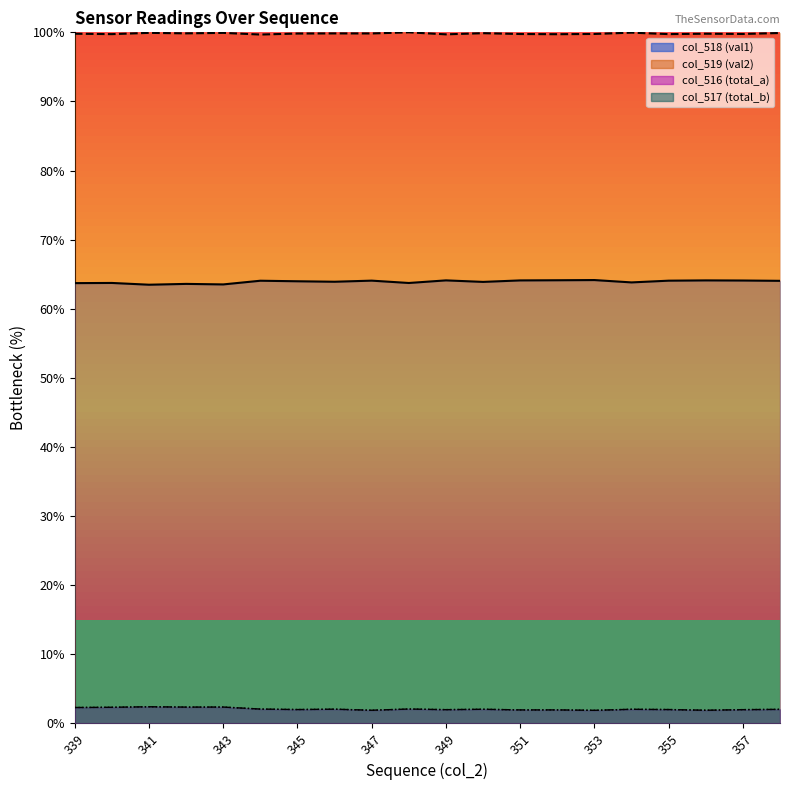

In col_519 (val2), how many points are lower than both neighbors (excluding endpoints)?

8